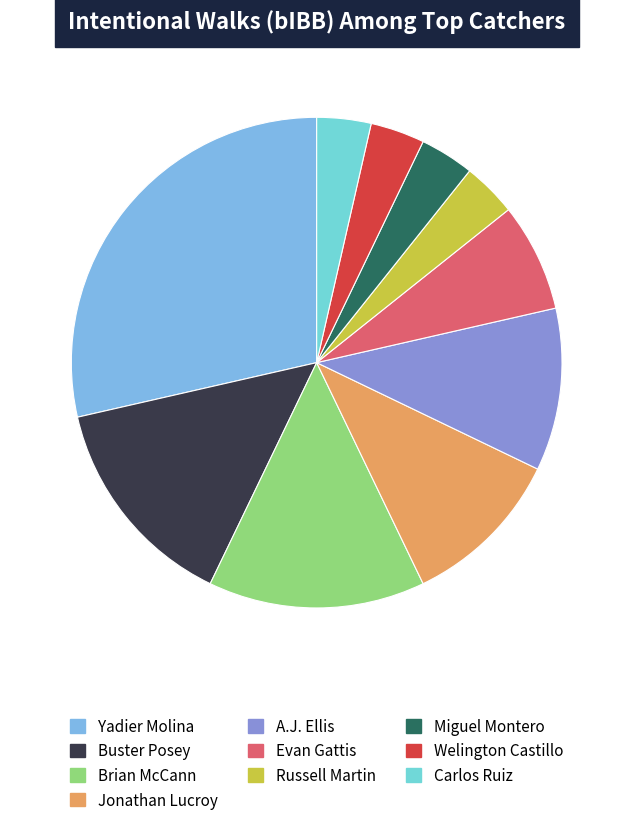

To the nearest percent, what portion does Jonathan Lucroy represent?

11%